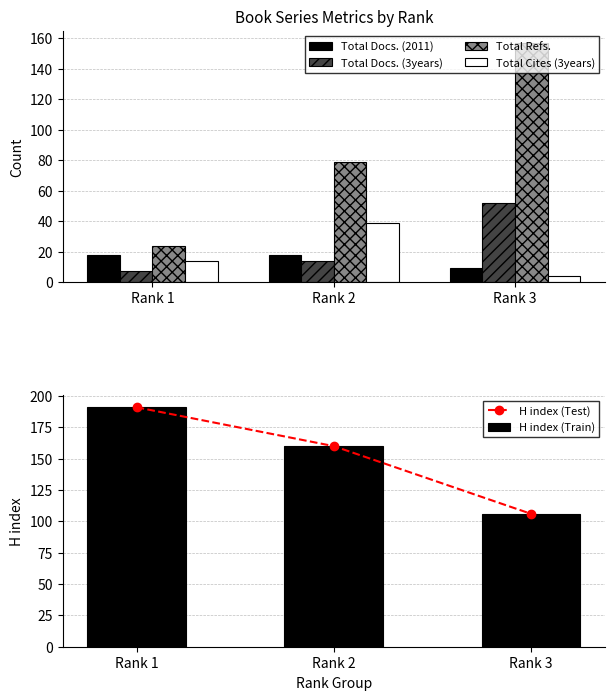

How many values in the Total Docs. (3years) series exceed 14?

1